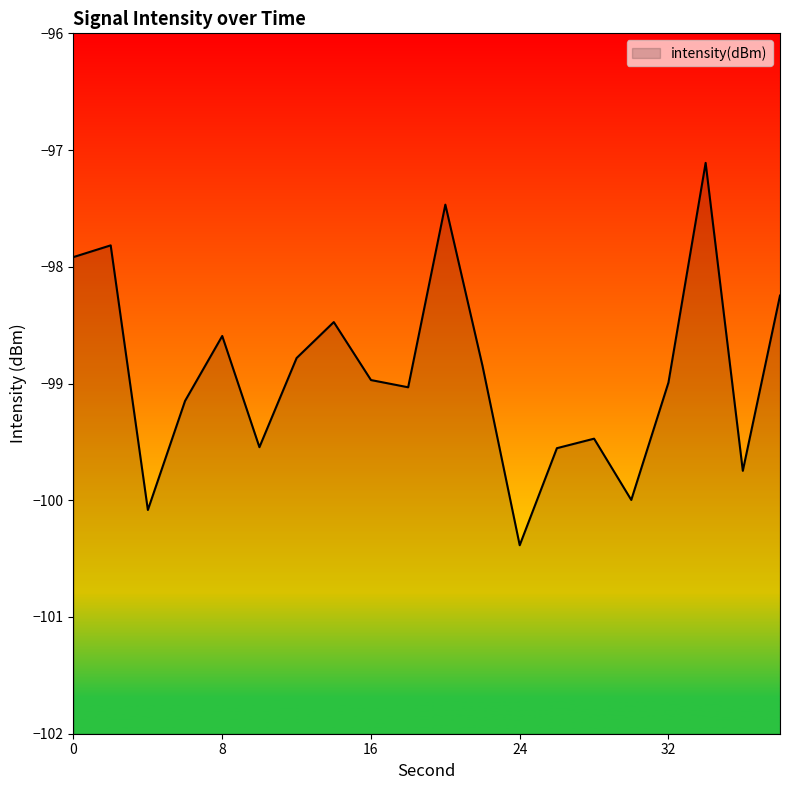

Reading left to right, extract all data points from this chart.

0=-97.9	2=-97.8	4=-100.1	6=-99.1	8=-98.6	10=-99.5	12=-98.8	14=-98.5	16=-99.0	18=-99.0	20=-97.5	22=-98.8	24=-100.4	26=-99.6	28=-99.5	30=-100.0	32=-99.0	34=-97.1	36=-99.7	38=-98.2